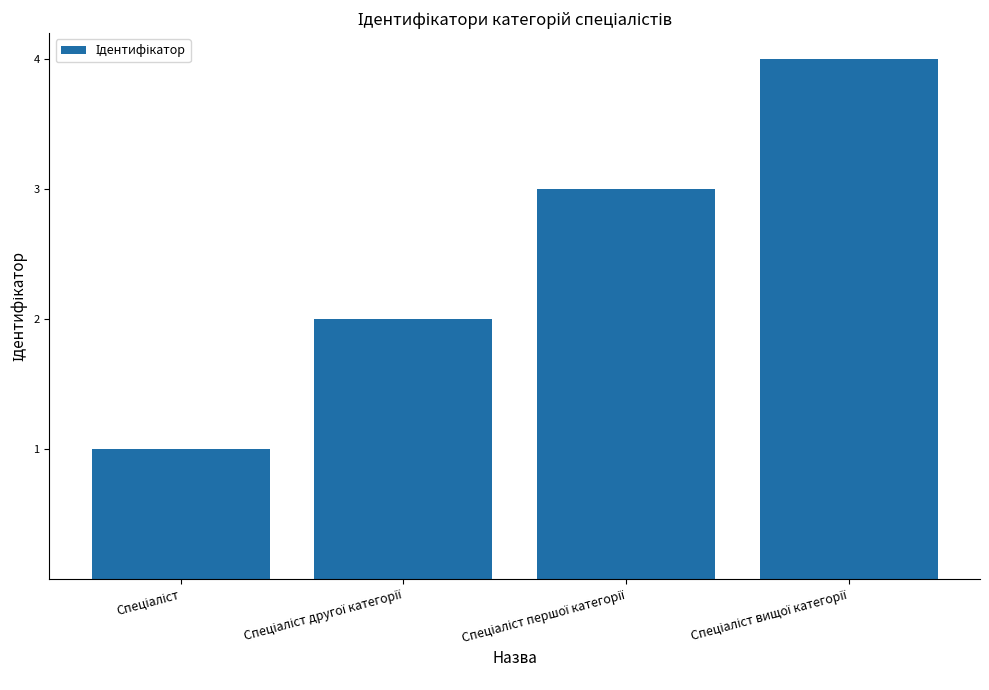

What is the sum of all values?

10